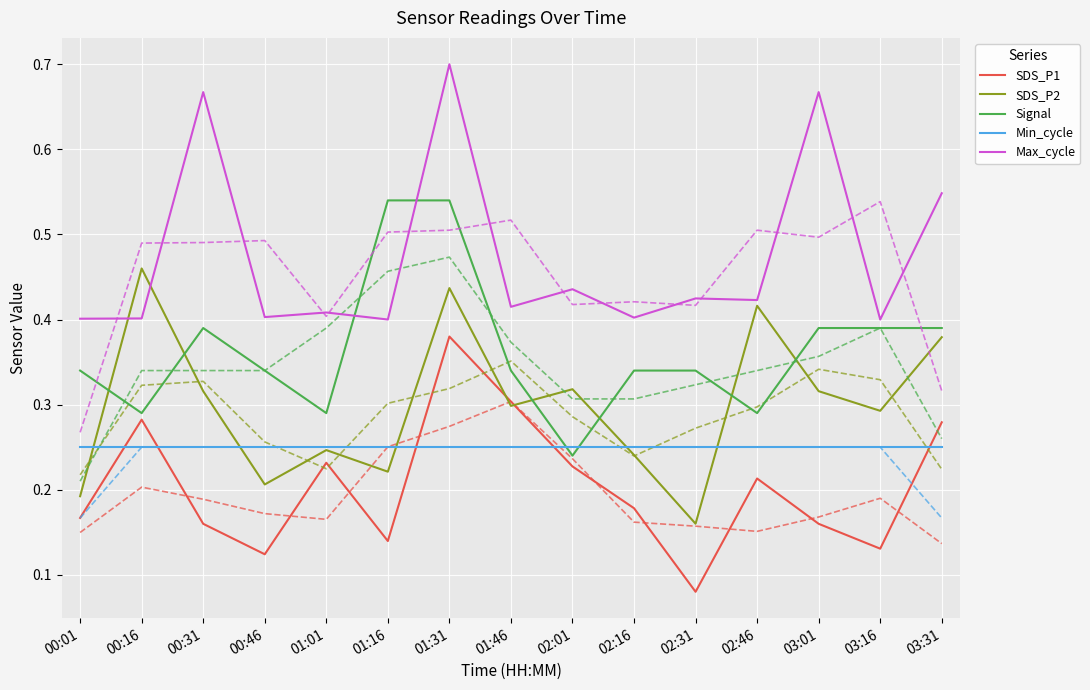

Which has a higher value, 01:01 or 01:16?

01:01